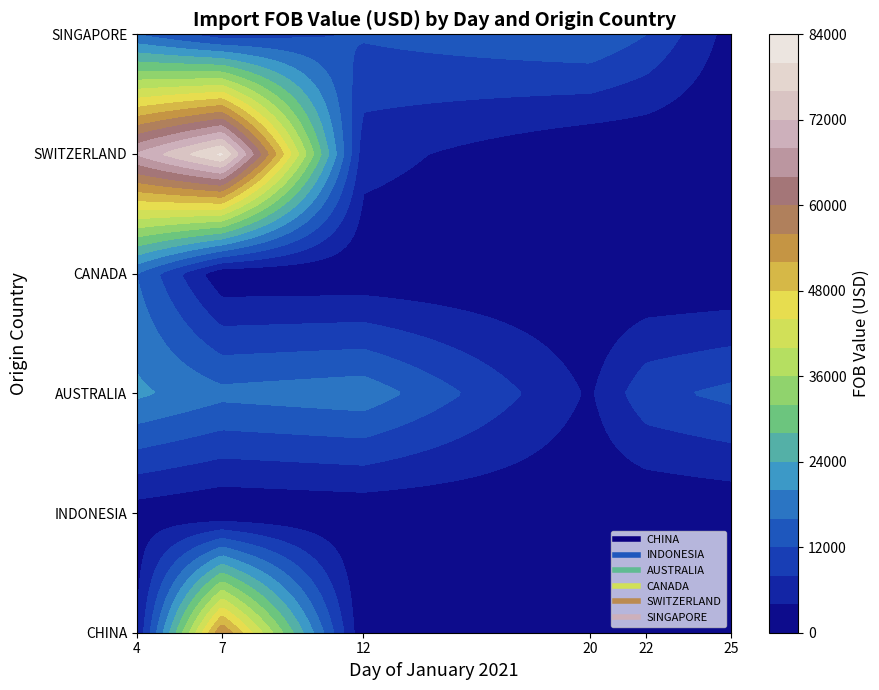

Is the value of SWITZERLAND at 2 greater than the value of CHINA at 5?

Yes